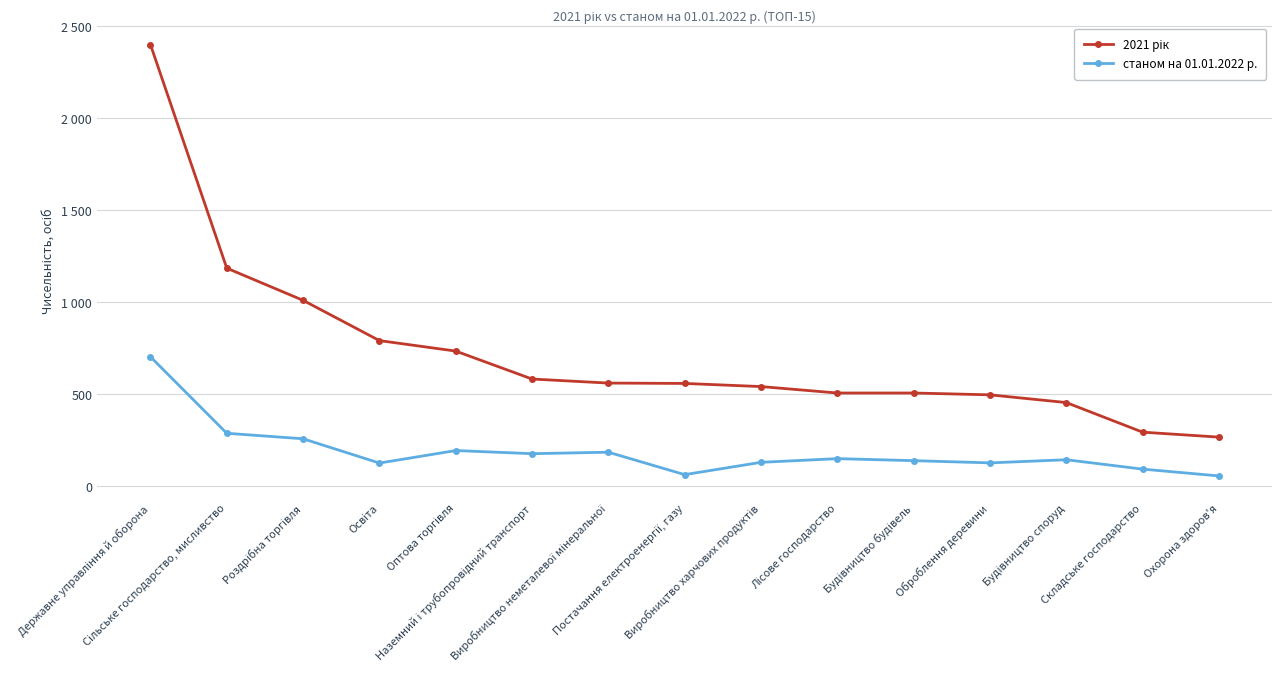

How many categories are shown in the chart?

15